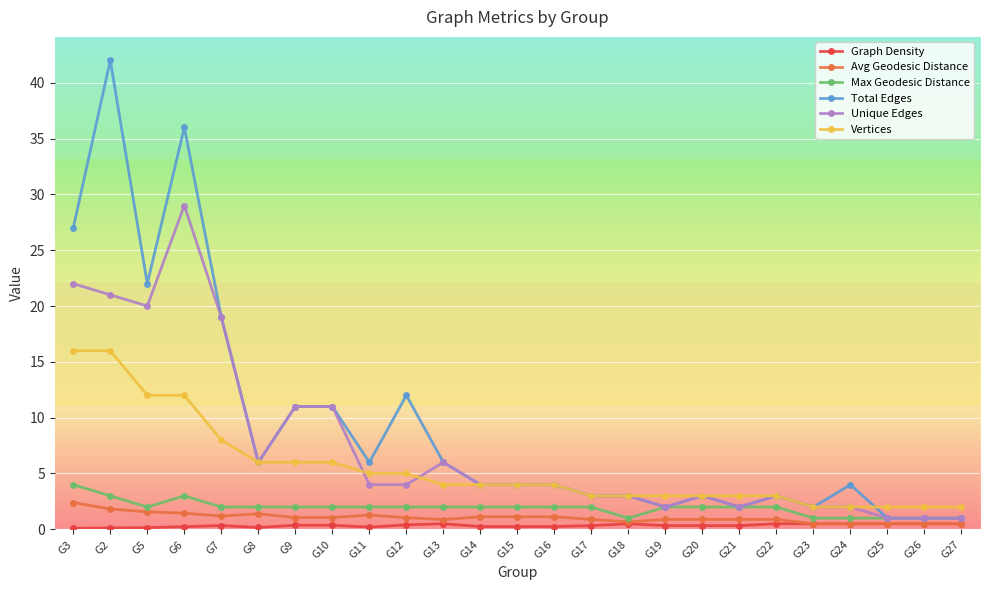

Is the value of Unique Edges at G13 greater than the value of Avg Geodesic Distance at G21?

Yes